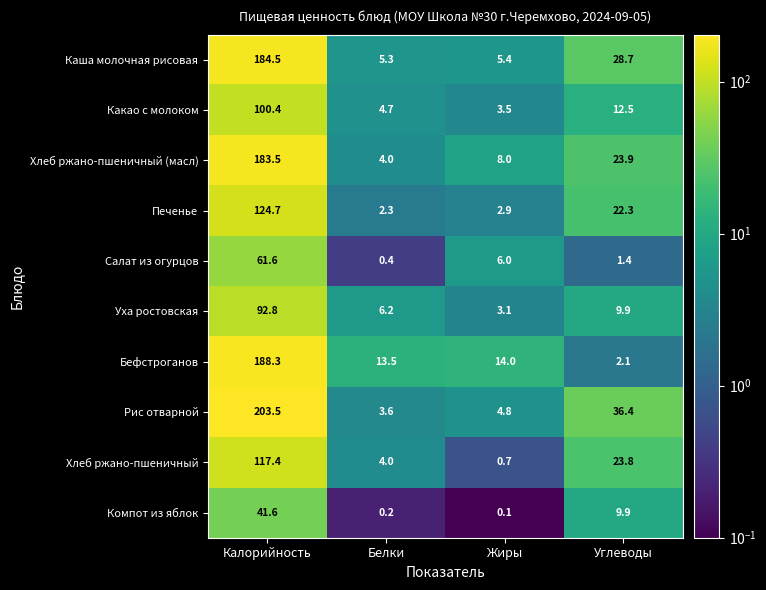

What is the maximum value shown in the chart?

203.5